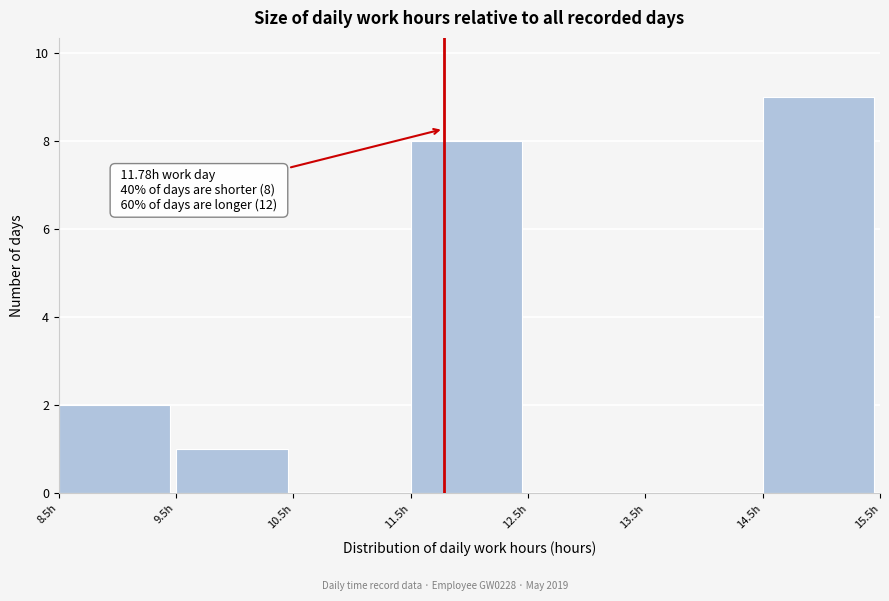

Over which range of the x-axis is the bar tallest?

14.5 to 15.5